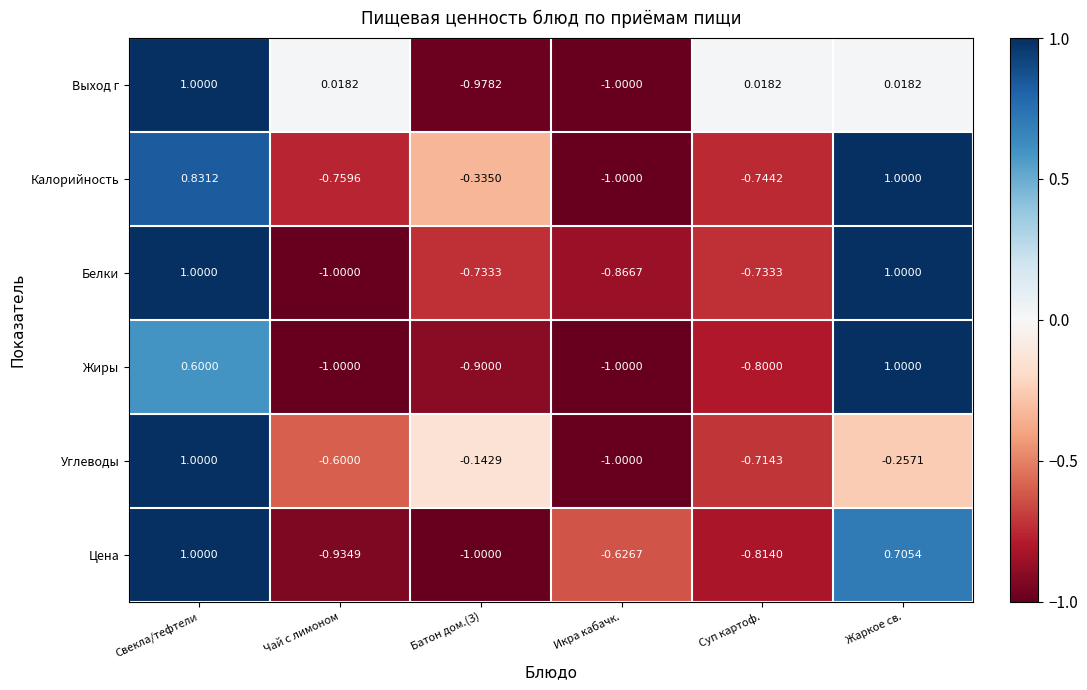

Where is Жиры nearest to the value 0?

Свекла/тефтели